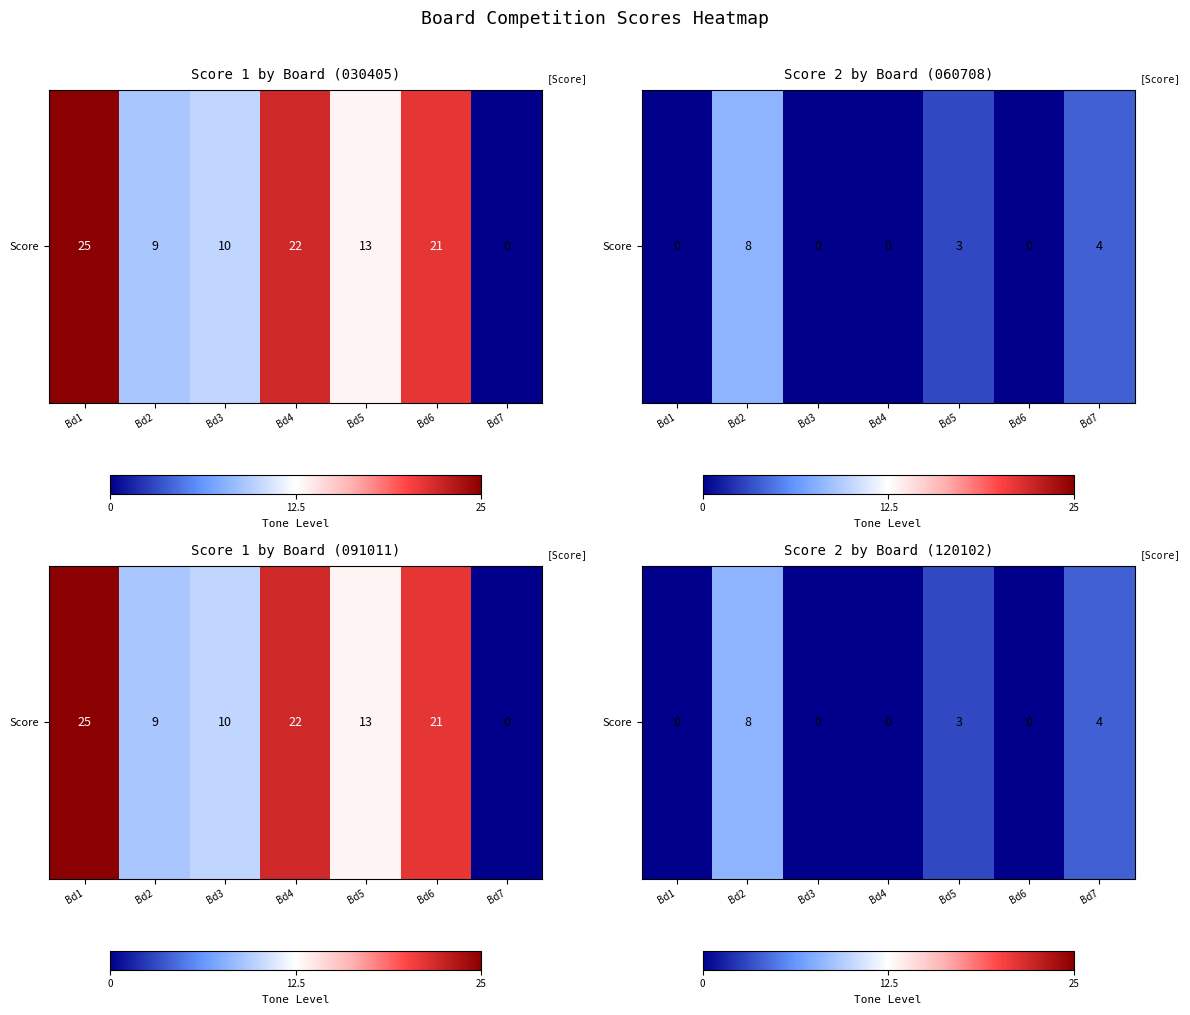

The chart shows a value of 6 at Bd7. True or false?

False